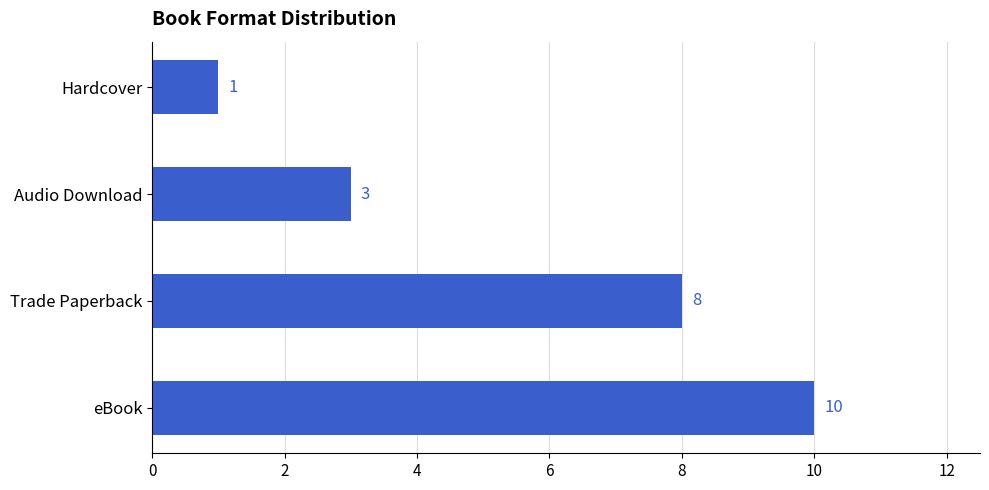

Reading bottom to top, list all the values displayed in this chart.

10	8	3	1